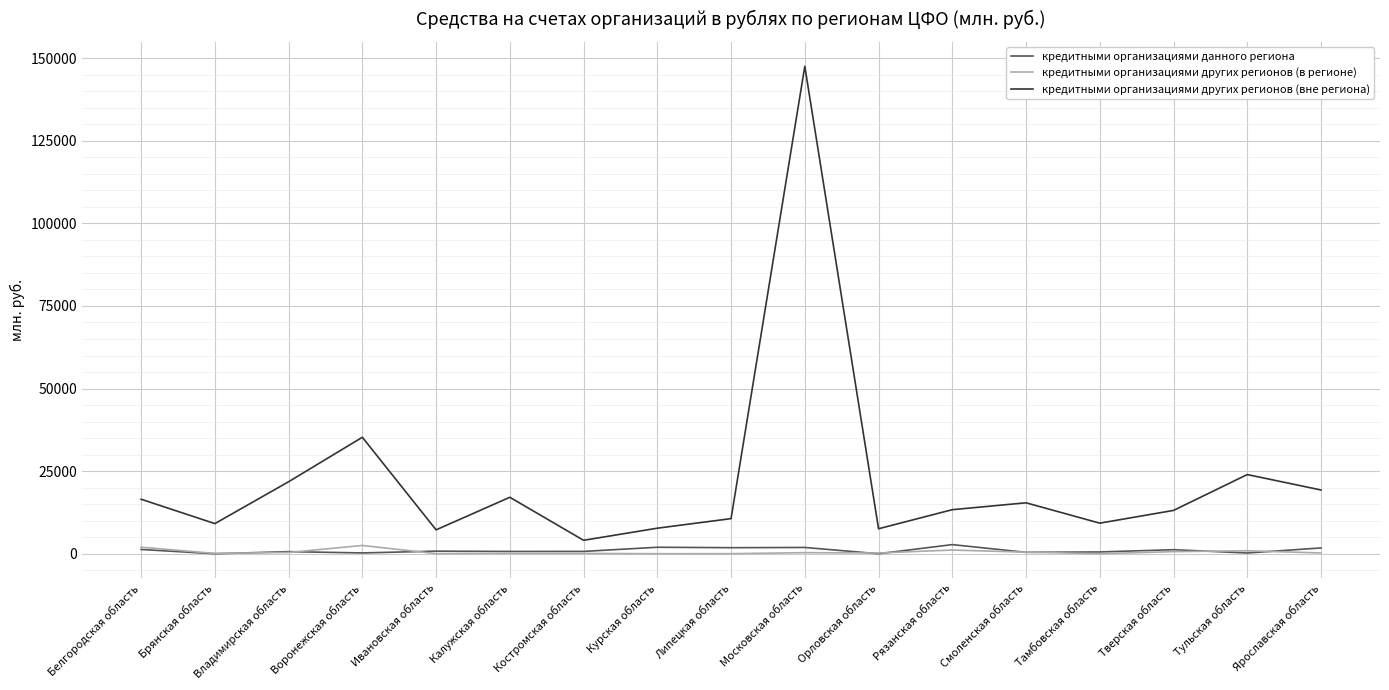

What is the difference between the highest and lowest values at Тверская область?

12479